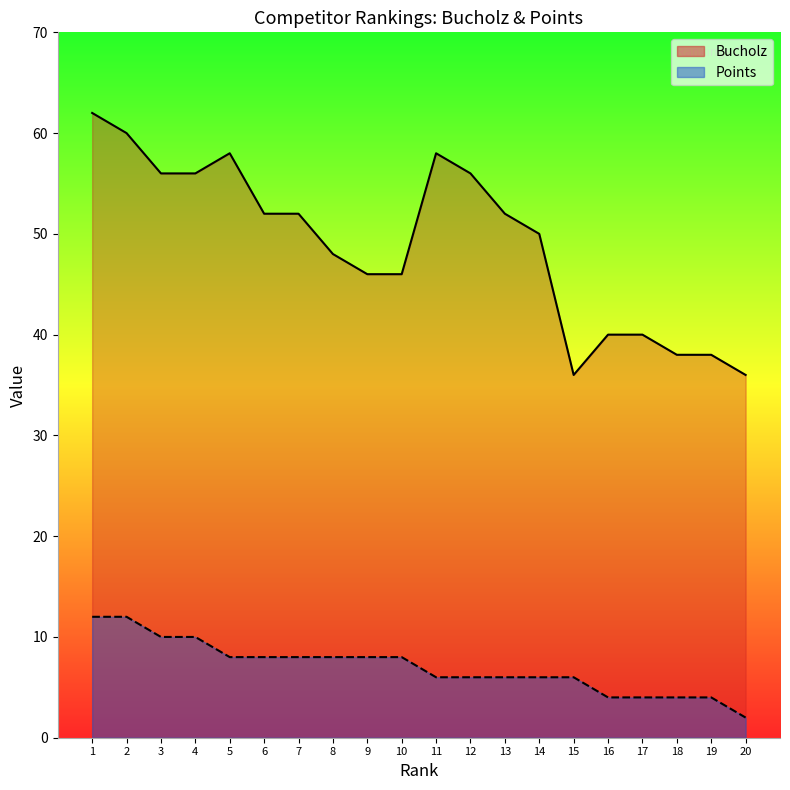

True or false: Bucholz and Points intersect in this chart.

False